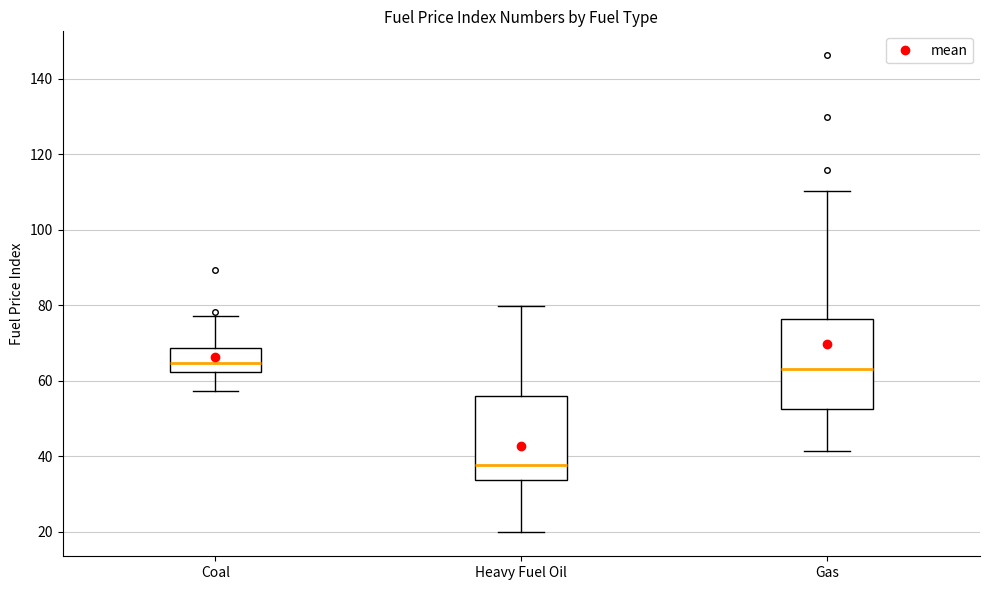

Reading left to right, read every box against the y-axis: the position of its median line, the range the box covers, and the ends of its whiskers. The values are not printed on the chart, so give them approximately, as read against the axis.

Coal: median 64, box 62 to 68, whiskers 58 to 78
Heavy Fuel Oil: median 38, box 34 to 56, whiskers 20 to 80
Gas: median 62, box 52 to 76, whiskers 42 to 110